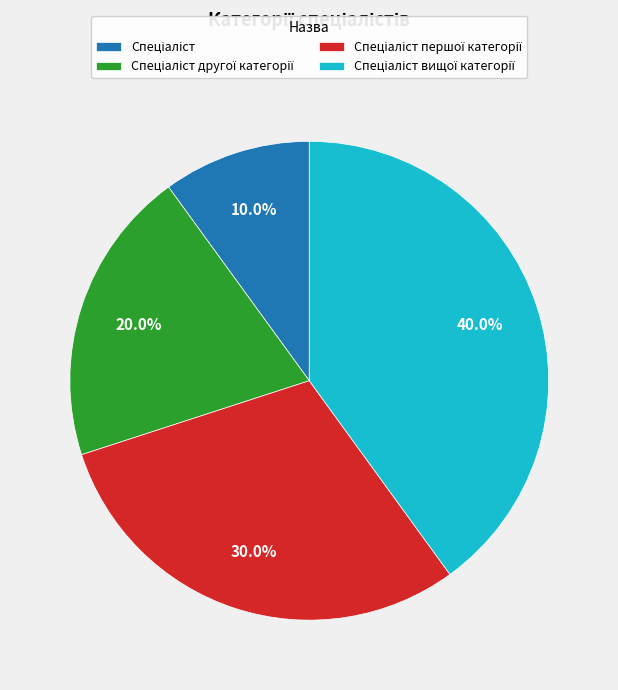

Is there a majority slice in this chart?

No